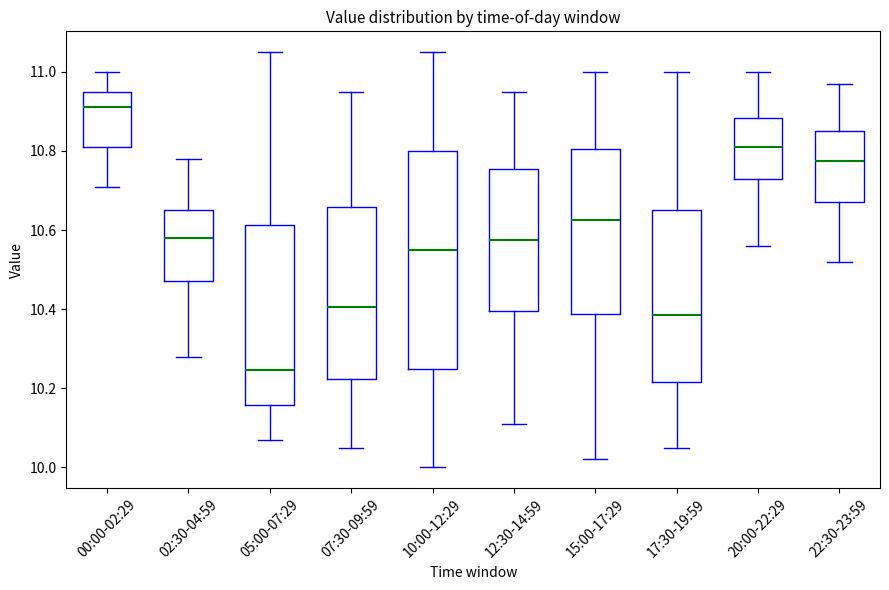

Reading left to right, read every box against the y-axis: the position of its median line, the range the box covers, and the ends of its whiskers. The values are not printed on the chart, so give them approximately, as read against the axis.

00:00-02:29: median 10.92, box 10.82 to 10.96, whiskers 10.72 to 11.00
02:30-04:59: median 10.58, box 10.48 to 10.66, whiskers 10.28 to 10.78
05:00-07:29: median 10.24, box 10.16 to 10.62, whiskers 10.08 to 11.06
07:30-09:59: median 10.40, box 10.22 to 10.66, whiskers 10.06 to 10.96
10:00-12:29: median 10.56, box 10.26 to 10.80, whiskers 10.00 to 11.06
12:30-14:59: median 10.58, box 10.40 to 10.76, whiskers 10.12 to 10.96
15:00-17:29: median 10.62, box 10.38 to 10.80, whiskers 10.02 to 11.00
17:30-19:59: median 10.38, box 10.22 to 10.66, whiskers 10.06 to 11.00
20:00-22:29: median 10.82, box 10.74 to 10.88, whiskers 10.56 to 11.00
22:30-23:59: median 10.78, box 10.68 to 10.86, whiskers 10.52 to 10.98